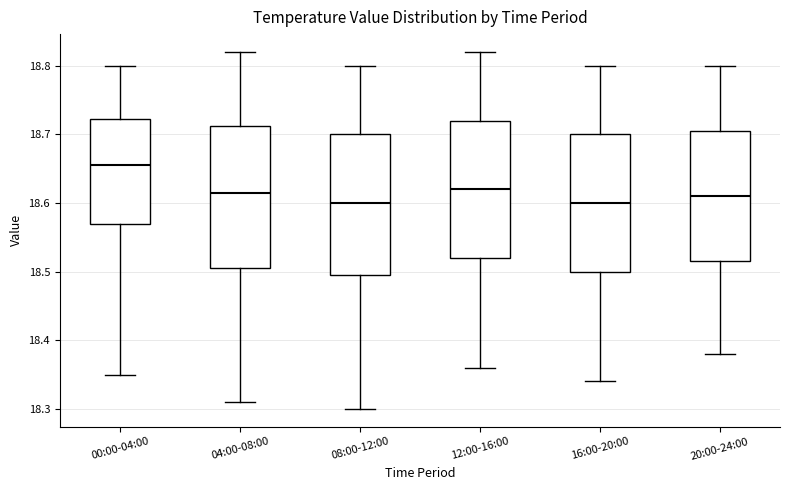

Where is the lower edge of the box for 04:00-08:00 on the y-axis? The values are not printed on the chart, so give them approximately, as read against the axis.

18.51